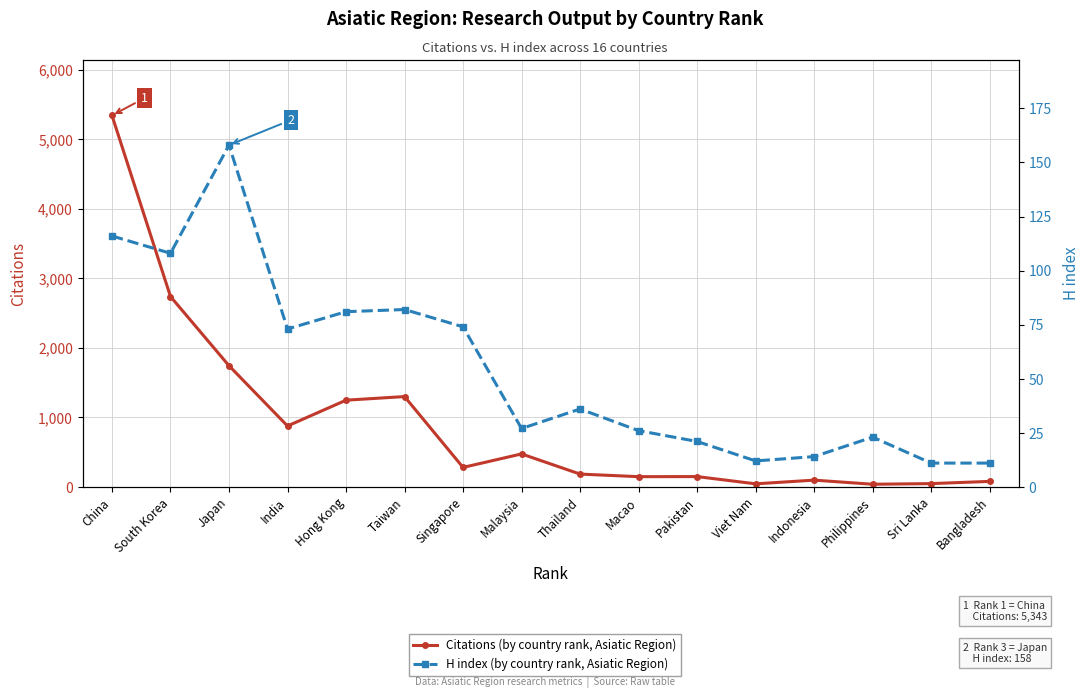

Reading left to right, transcribe all the data shown in this chart.

Citations: China=5343	South Korea=2738	Japan=1743	India=876	Hong Kong=1247	Taiwan=1299	Singapore=280	Malaysia=474	Thailand=184	Macao=147	Pakistan=148	Viet Nam=44	Indonesia=97	Philippines=38	Sri Lanka=47	Bangladesh=79
H index: China=116	South Korea=108	Japan=158	India=73	Hong Kong=81	Taiwan=82	Singapore=74	Malaysia=27	Thailand=36	Macao=26	Pakistan=21	Viet Nam=12	Indonesia=14	Philippines=23	Sri Lanka=11	Bangladesh=11